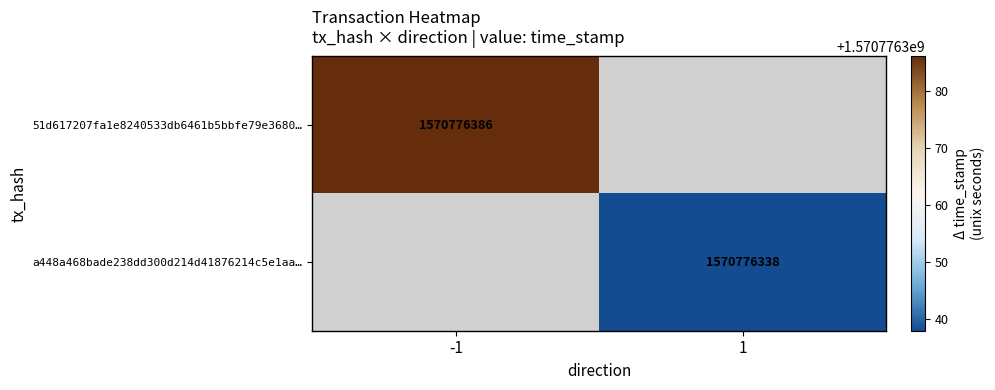

Is it true that a448a468bade238dd300d214d41876214c5e1aa equals 1570776338 at time_stamp?

True